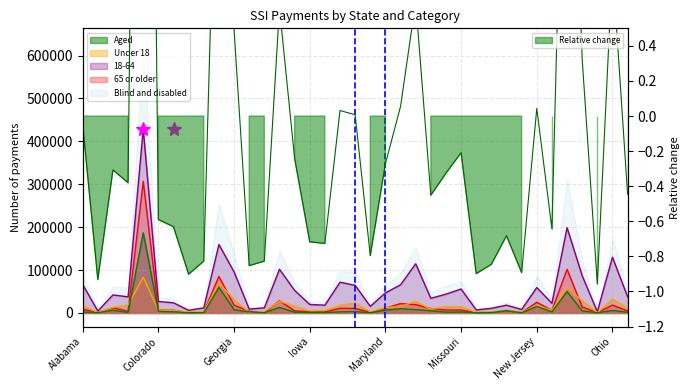

What is the value of the Blind and disabled point at the 7th from the left?

23678.0